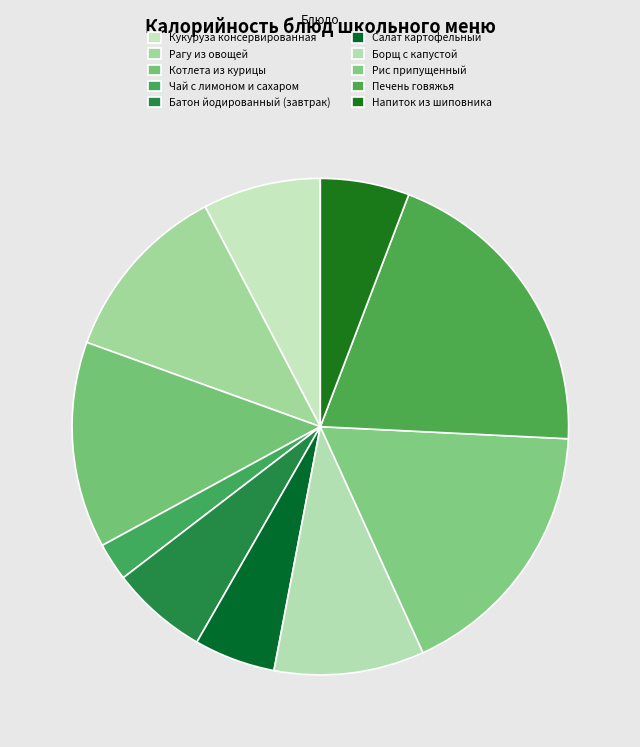

To the nearest percent, what is the average slice percentage?

10%